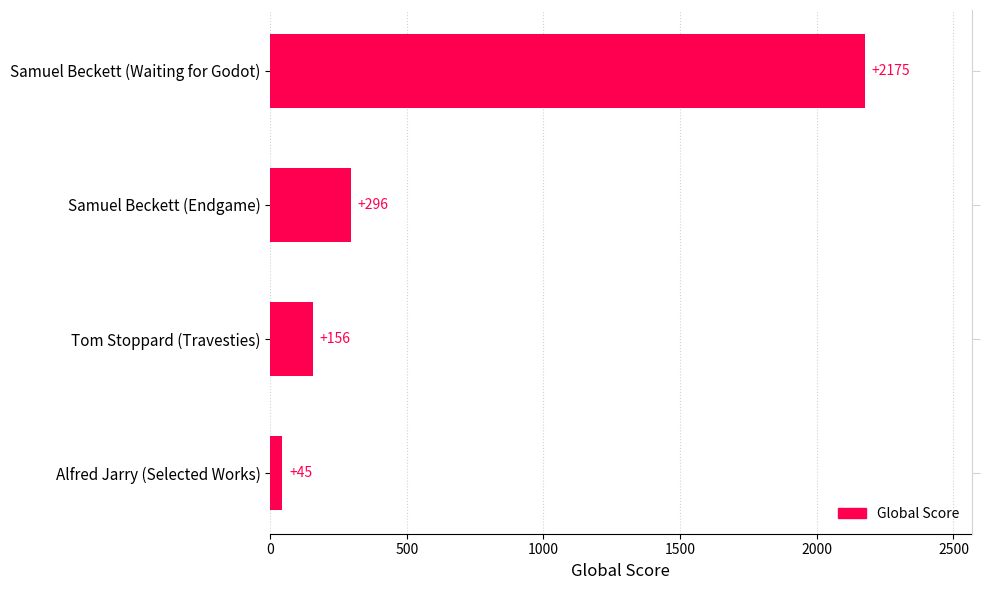

What is the minimum value shown in the chart?

45